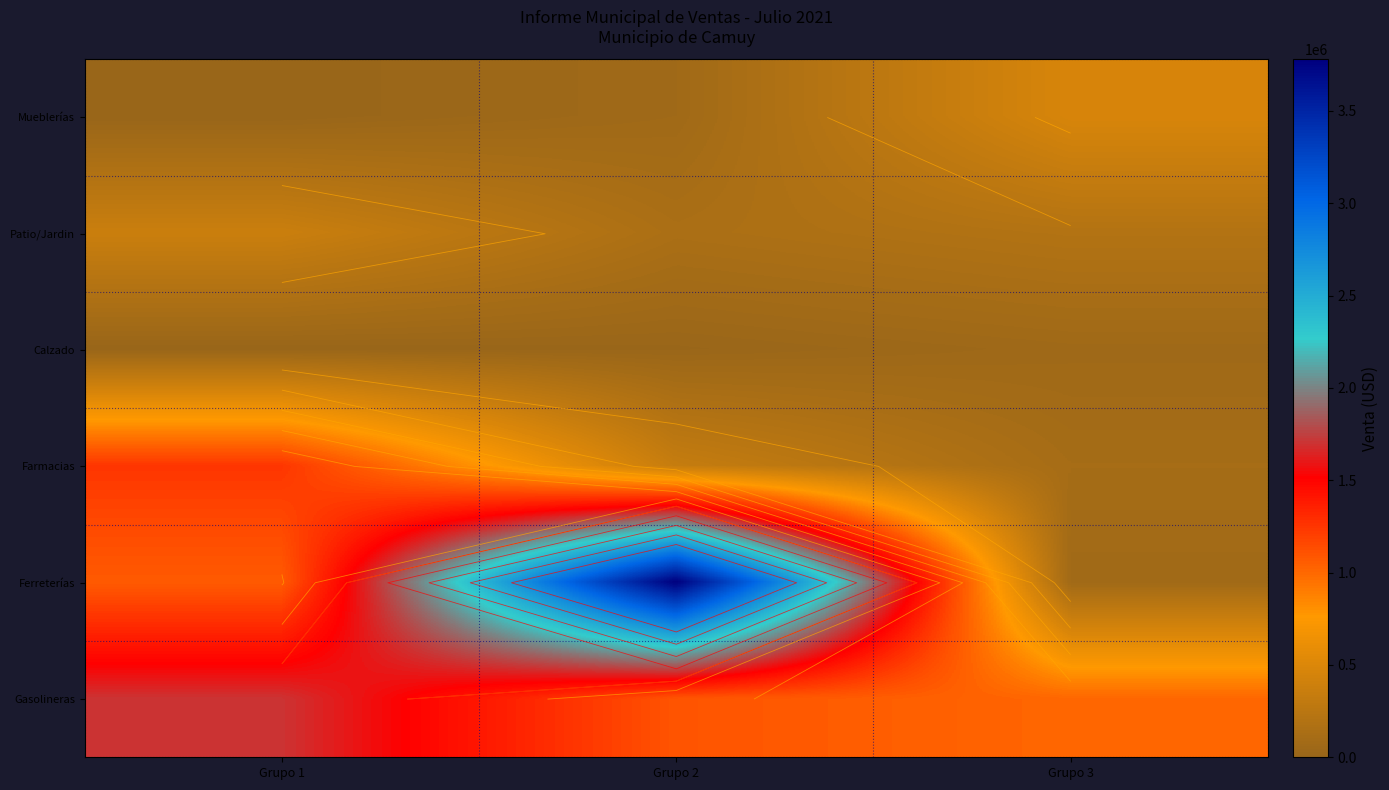

The Gasolineras series shows 1613878.8 at Grupo 3. True or false?

False